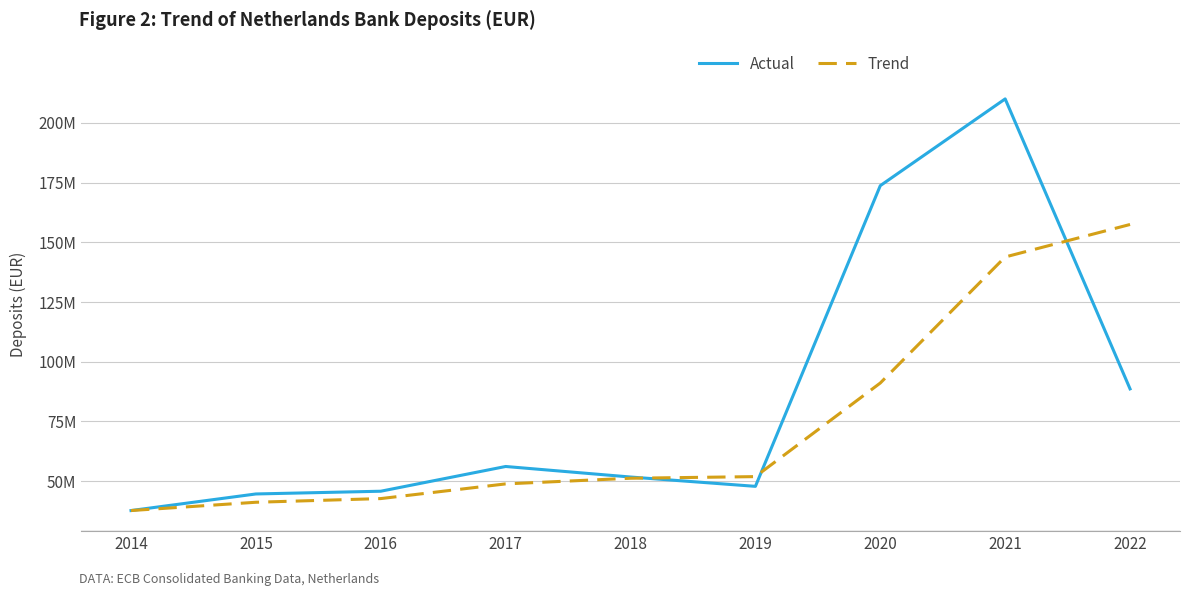

What is the spread (max minus min) of values at 2021?

66211152.3